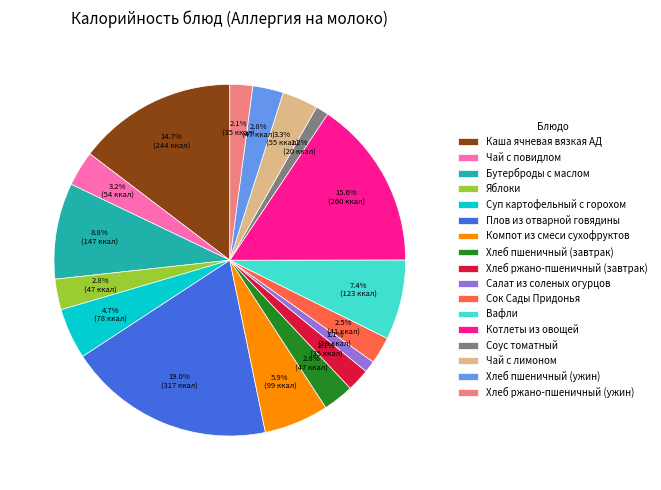

To the nearest percent, what is the combined percentage of Чай с повидлом and Хлеб пшеничный (ужин)?

6%